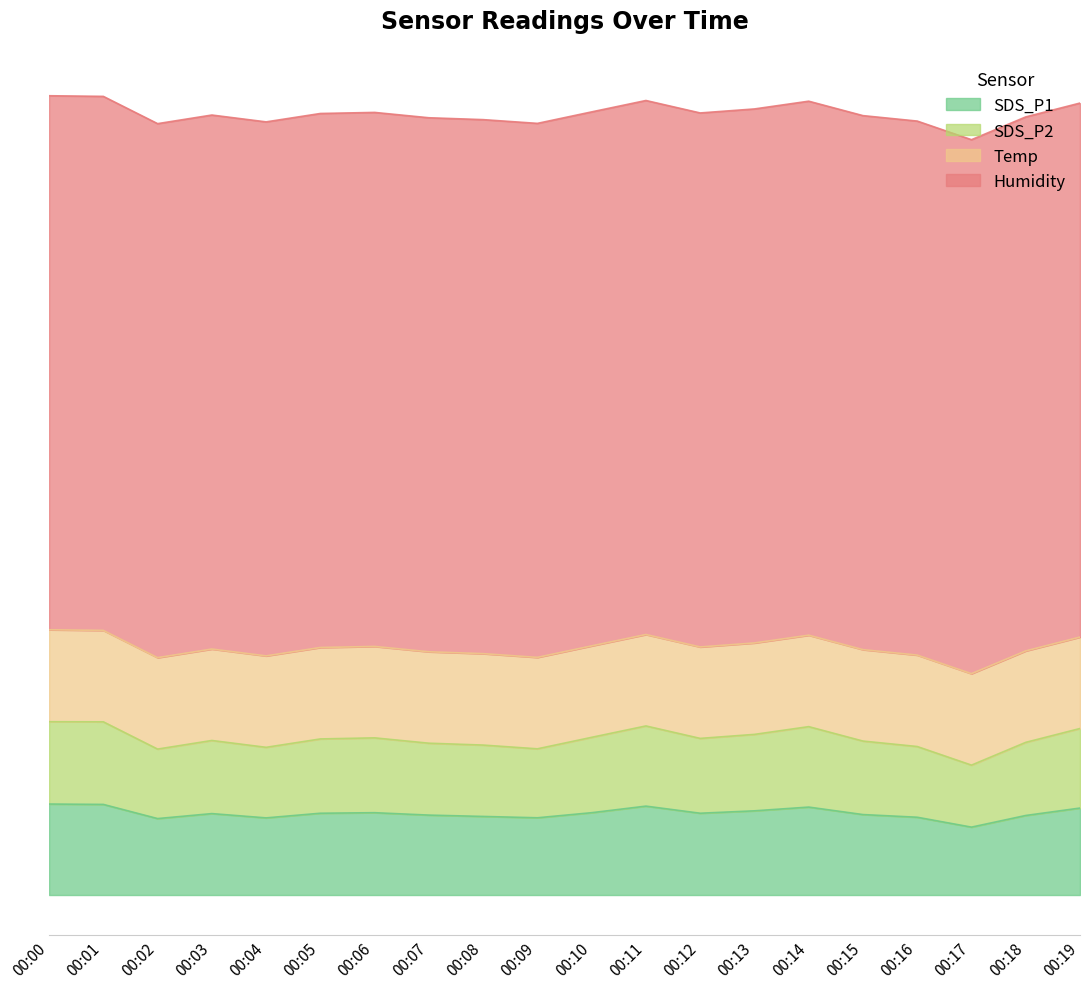

What is the total value across all series at 00:14?

48.0